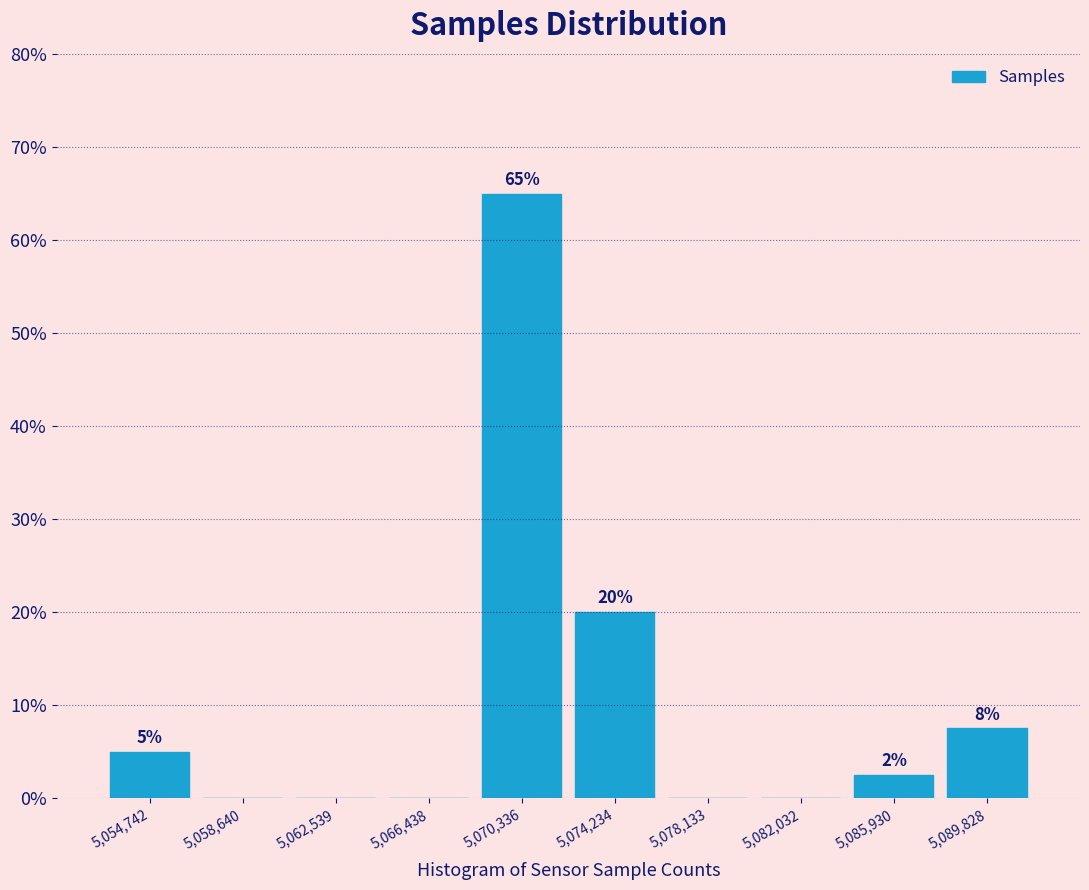

At which label does the data first exceed 2?

5,054,742